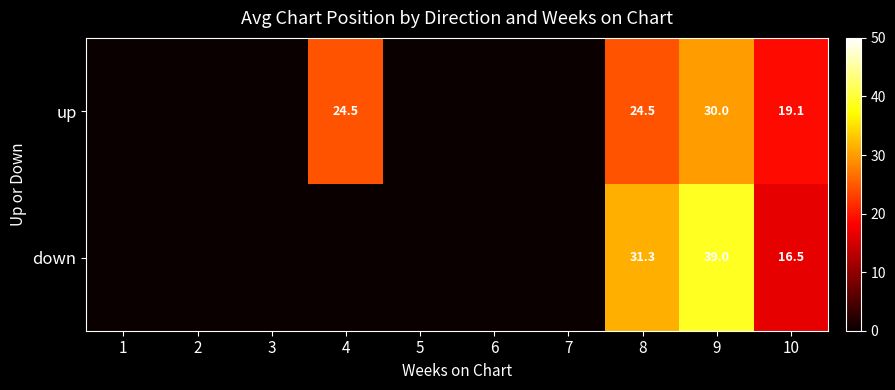

The up series shows 9.3 at 8. True or false?

False